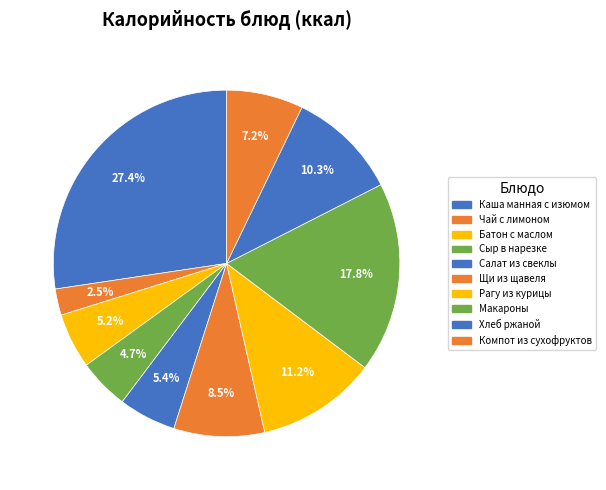

Is there any slice that represents more than half of the pie?

No